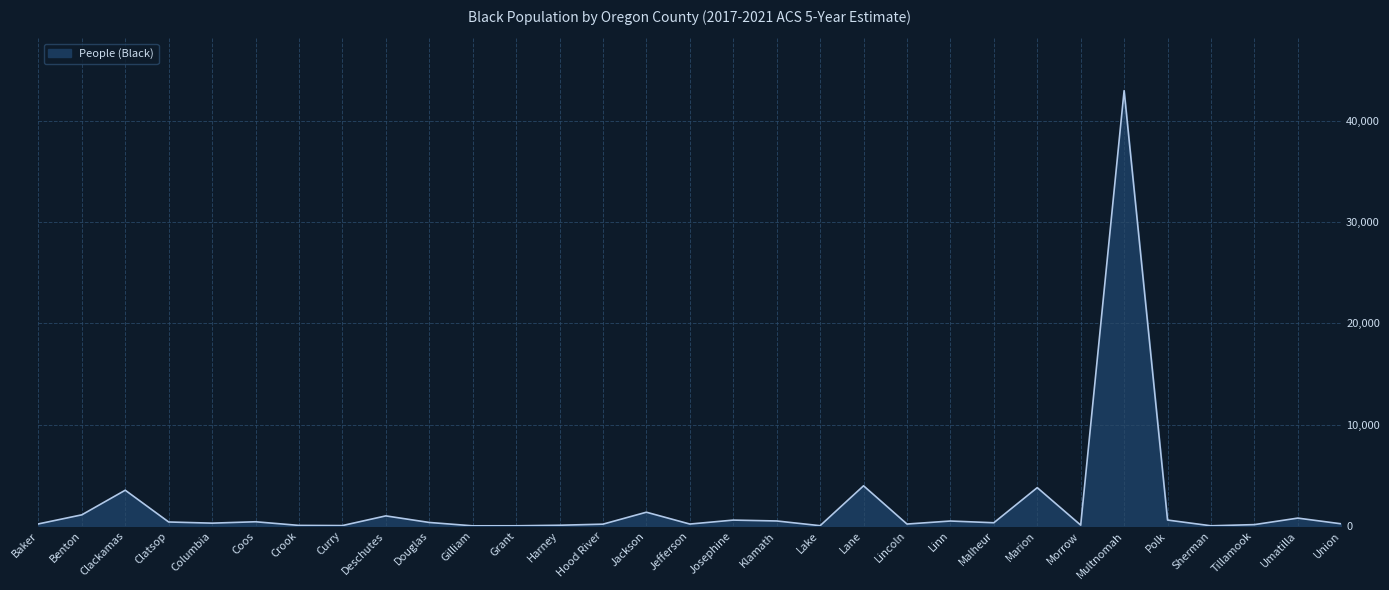

At which category does the chart reach its peak across all series?

Multnomah